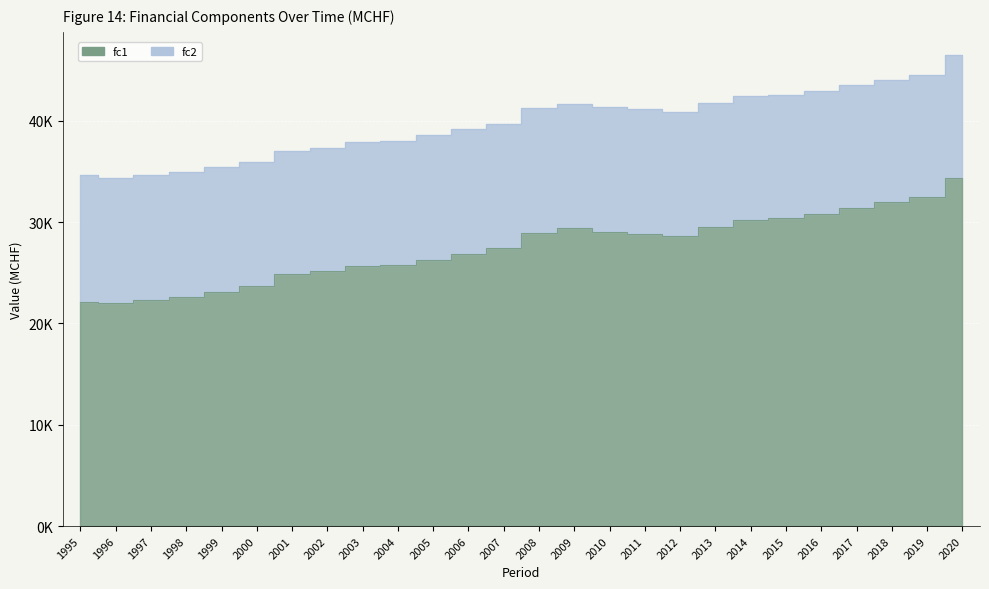

What is the difference between the second highest and second lowest values?

10382.7